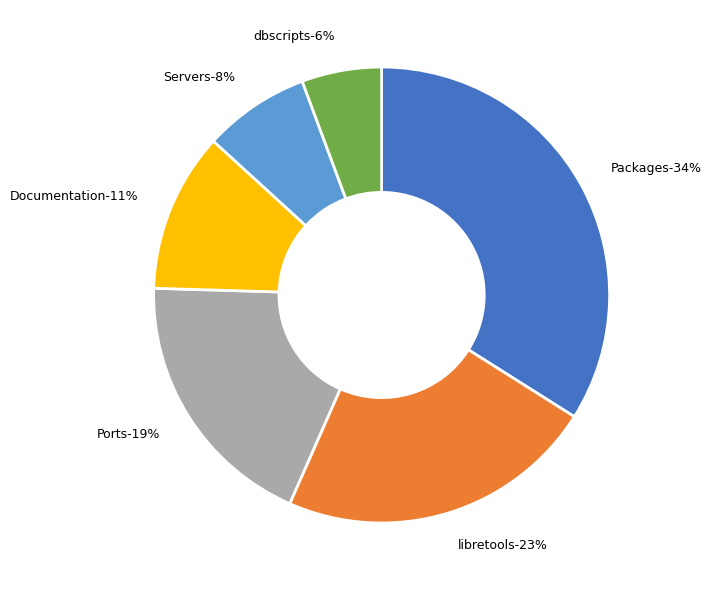

Which slice is the largest?

Packages